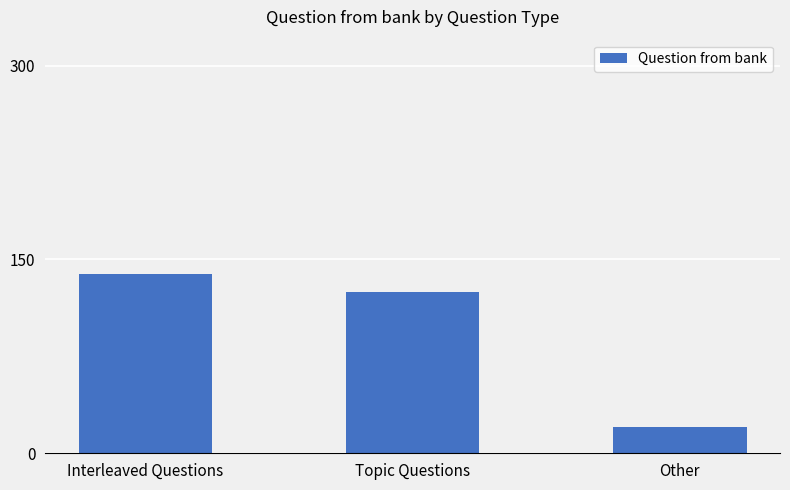

The value at Interleaved Questions is 139. True or false?

True